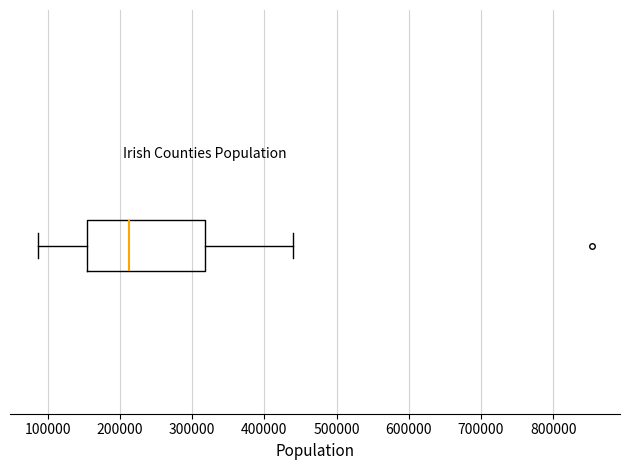

Where does the median line of the box sit on the x-axis? The values are not printed on the chart, so give them approximately, as read against the axis.

210000